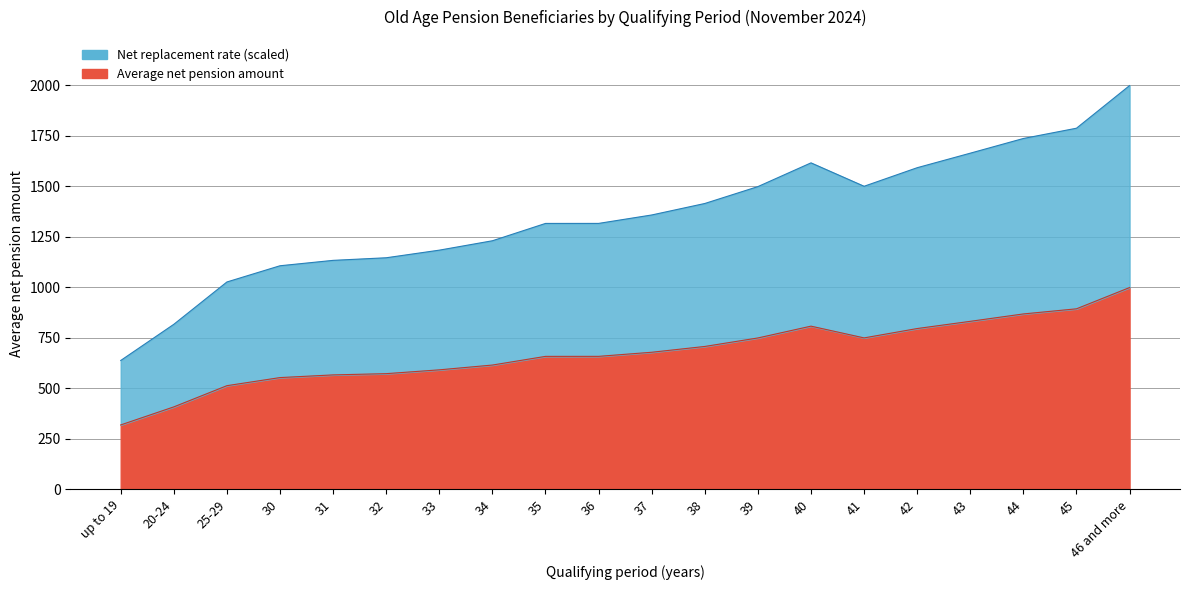

What is the sum of all Net replacement rate values?

27084.6